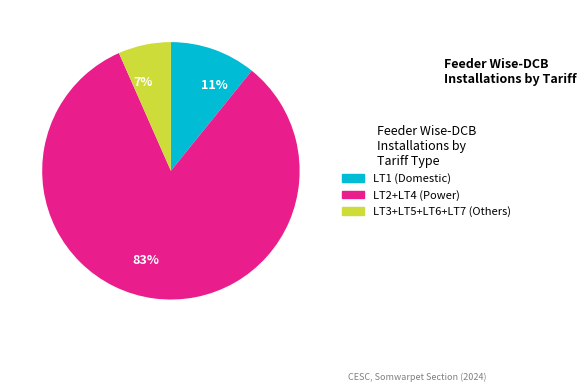

To the nearest percent, what is the average slice percentage?

33%